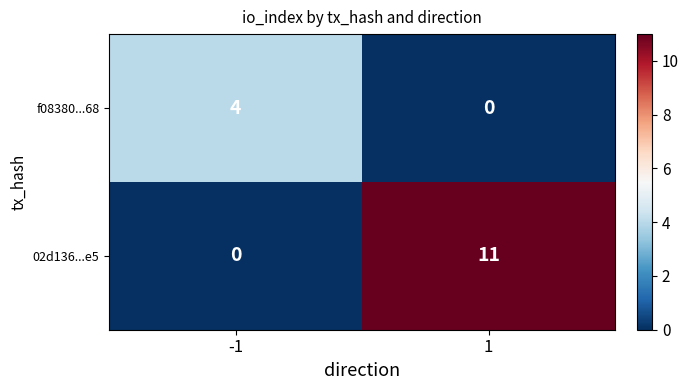

Which series has the largest range (max minus min)?

02d136...e5